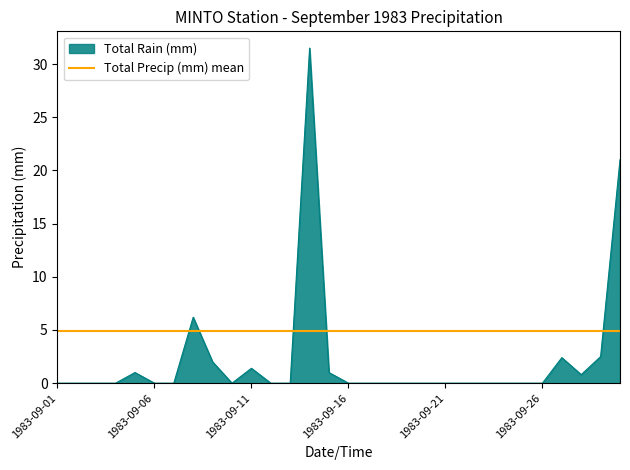

Reading right to left, what are all the values shown in this chart?

21.0	2.5	0.8	2.4	0.0	0.0	0.0	0.0	0.0	0.0	0.0	0.0	0.0	0.0	0.0	1.0	31.5	0.0	0.0	1.4	0.0	2.0	6.2	0.0	0.0	1.0	0.0	0.0	0.0	0.0